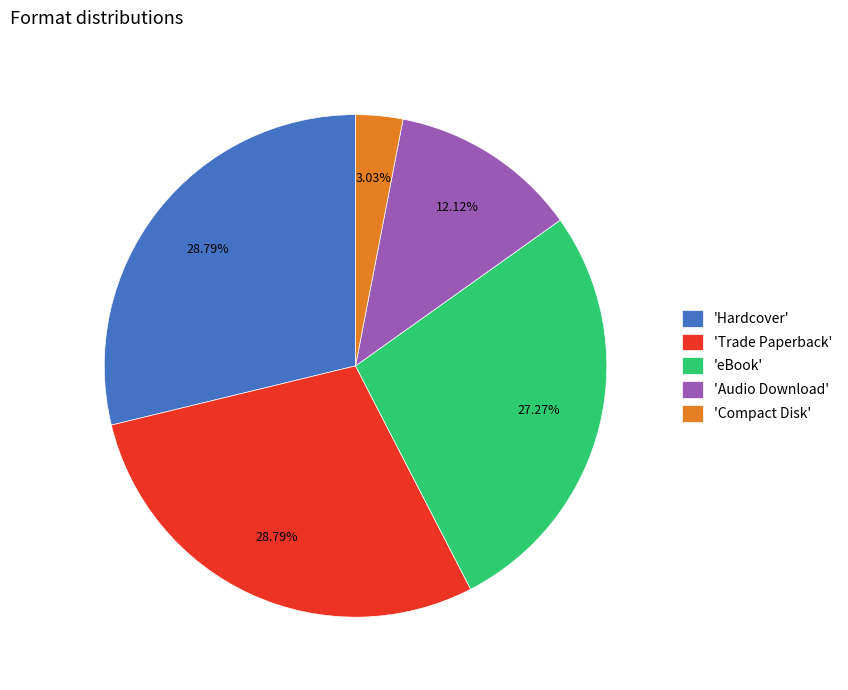

What is the ratio of the value at 'Hardcover' to the value at 'Trade Paperback'?

1.0